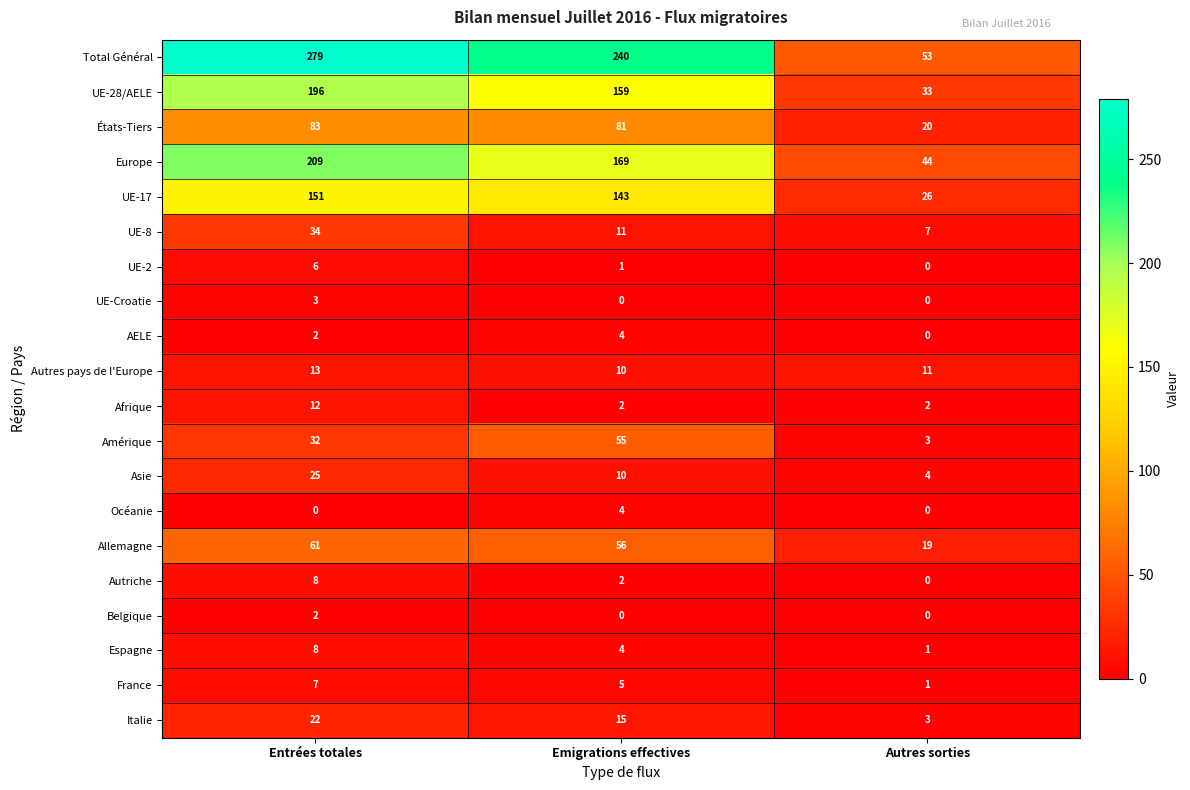

Is the value of Belgique at Emigrations effectives greater than the value of Italie at Emigrations effectives?

No